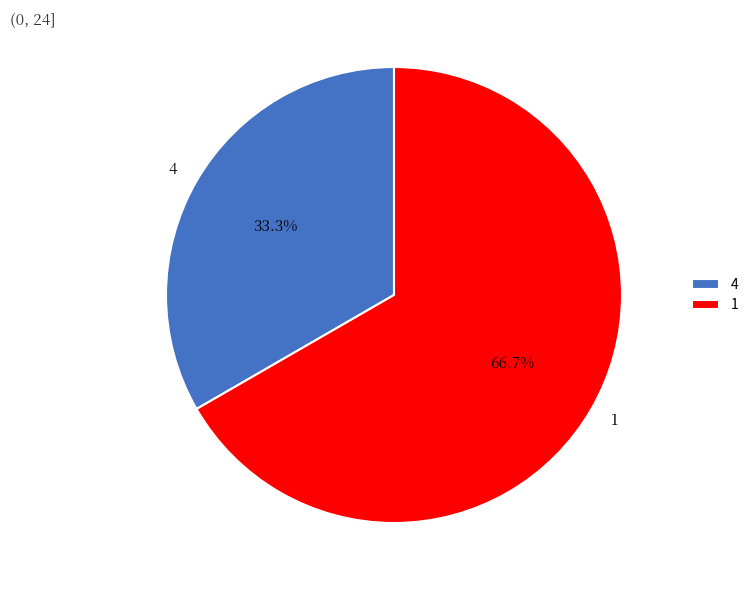

The 1 slice represents 67% of the pie. True or false?

True